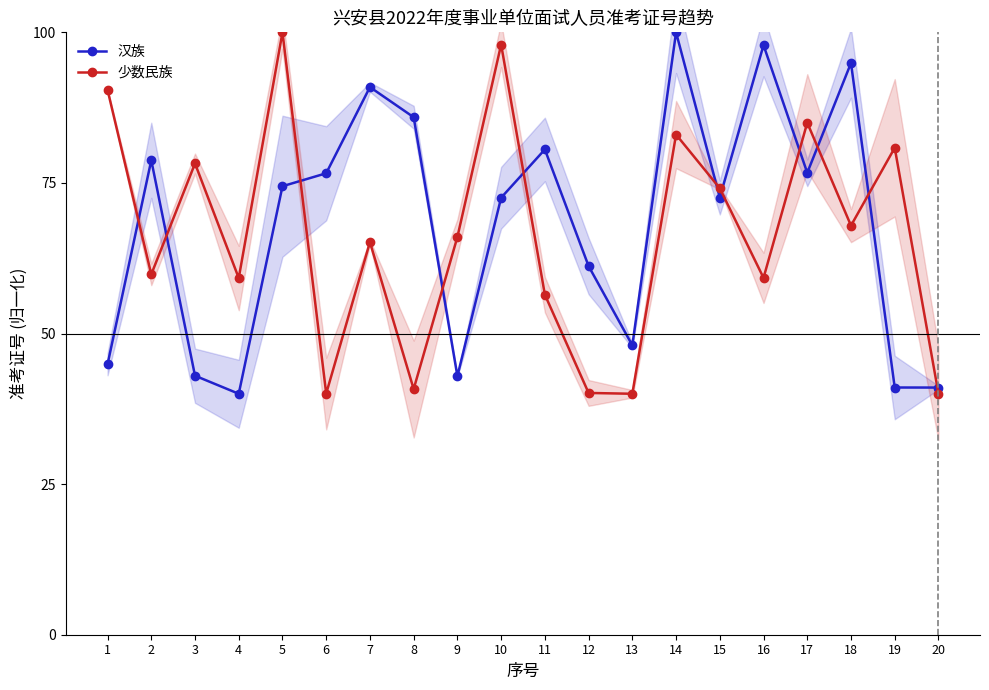

Between 2 and 4, which series saw the biggest shift?

汉族